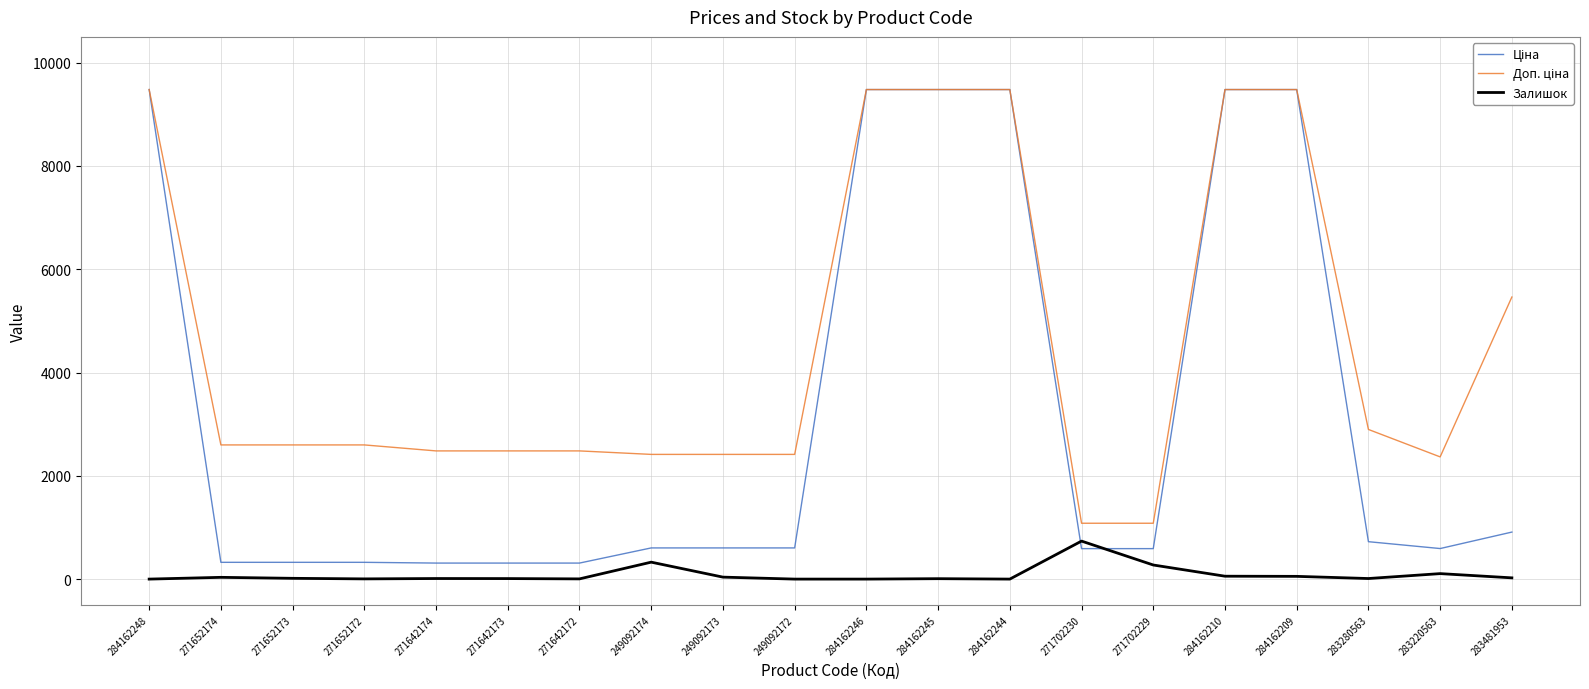

How many lines are shown in the chart?

3